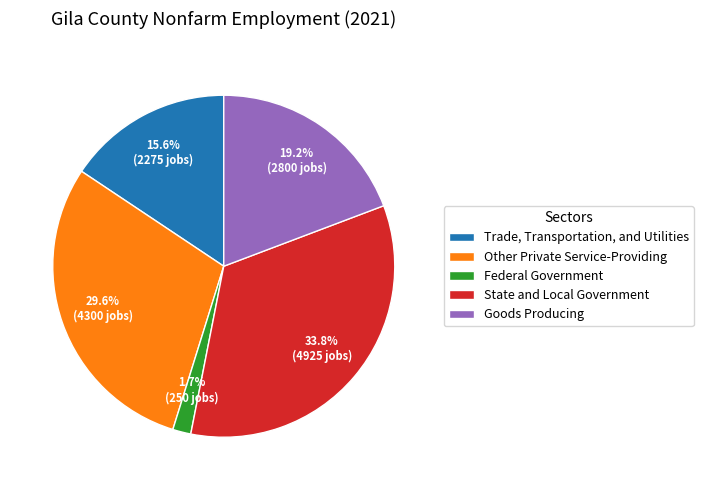

Is there a majority slice in this chart?

No